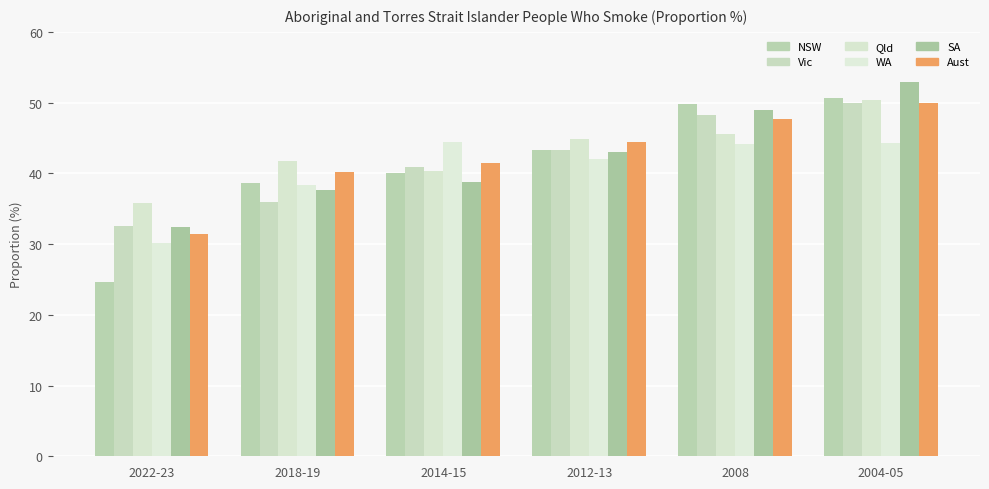

True or false: Vic has a value of 36.0 at 2018-19.

True